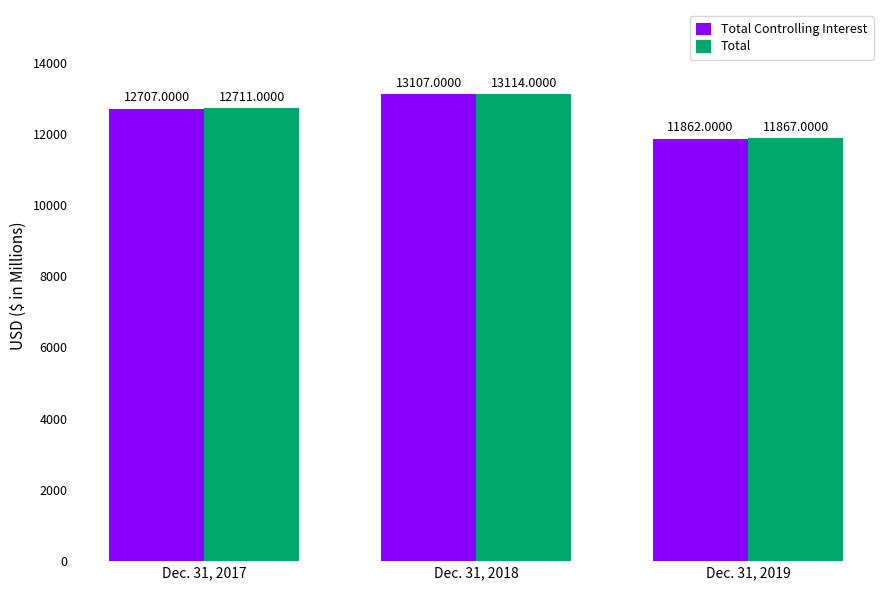

Are the bars grouped side by side (vs. stacked)?

Yes